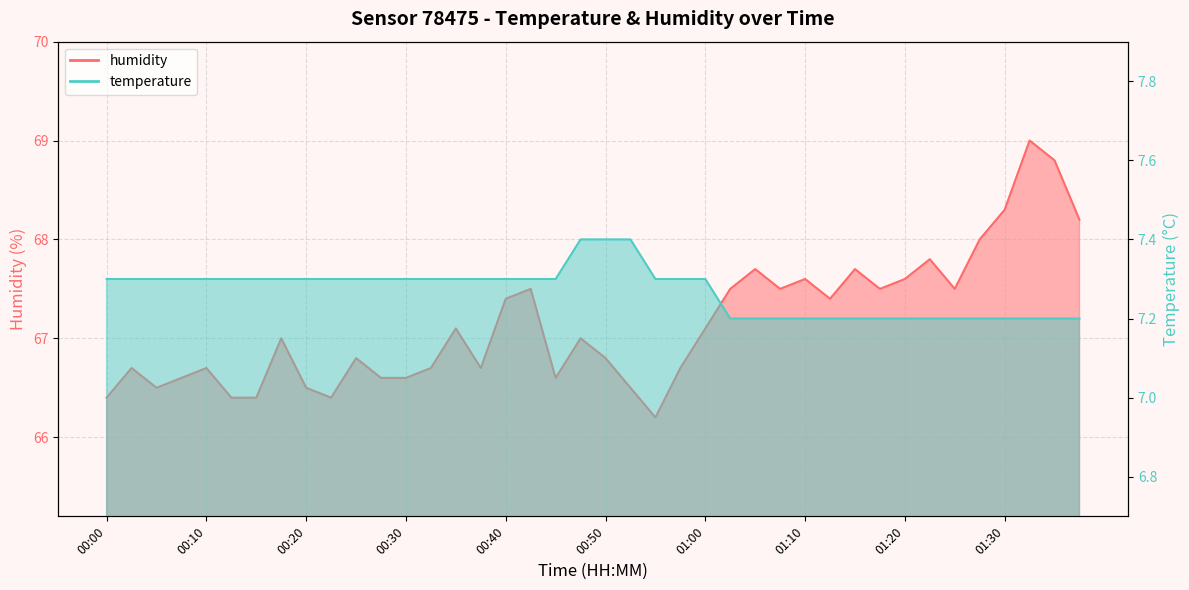

How many lines are shown in the chart?

2